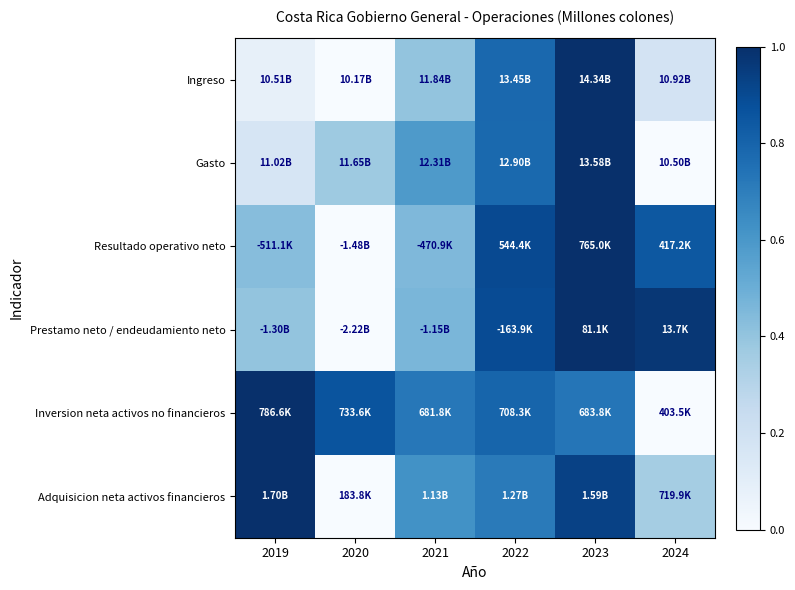

Reading left to right, list all the values displayed in this chart.

Ingreso: 2019=0.1	2020=0.0	2021=0.4	2022=0.8	2023=1.0	2024=0.2
Gasto: 2019=0.2	2020=0.4	2021=0.6	2022=0.8	2023=1.0	2024=0.0
Resultado operativo neto: 2019=0.4	2020=0.0	2021=0.5	2022=0.9	2023=1.0	2024=0.8
Prestamo neto / endeudamiento neto: 2019=0.4	2020=0.0	2021=0.5	2022=0.9	2023=1.0	2024=1.0
Inversion neta activos no financieros: 2019=1.0	2020=0.9	2021=0.7	2022=0.8	2023=0.7	2024=0.0
Adquisicion neta activos financieros: 2019=1.0	2020=0.0	2021=0.6	2022=0.7	2023=0.9	2024=0.4